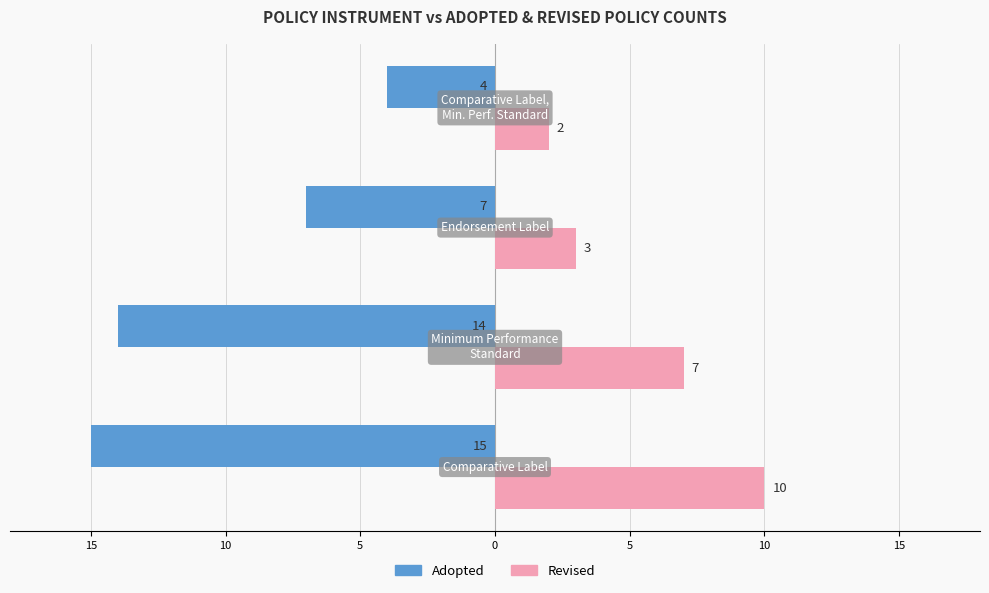

Which series has the largest range (max minus min)?

Adopted